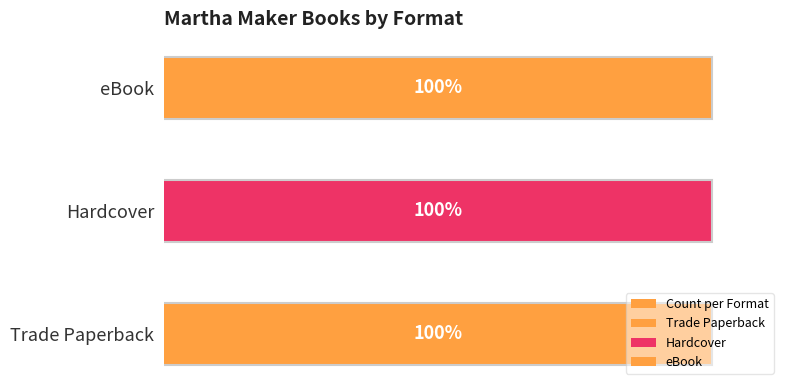

The Trade Paperback series shows 3444393735 at Tie-Dye Disaster. True or false?

False